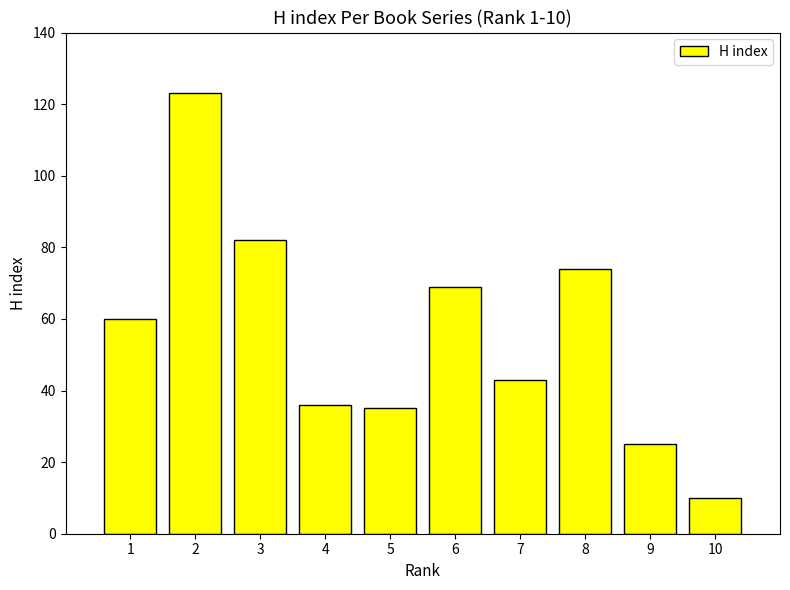

Reading left to right, what are all the values shown in this chart?

60	123	82	36	35	69	43	74	25	10